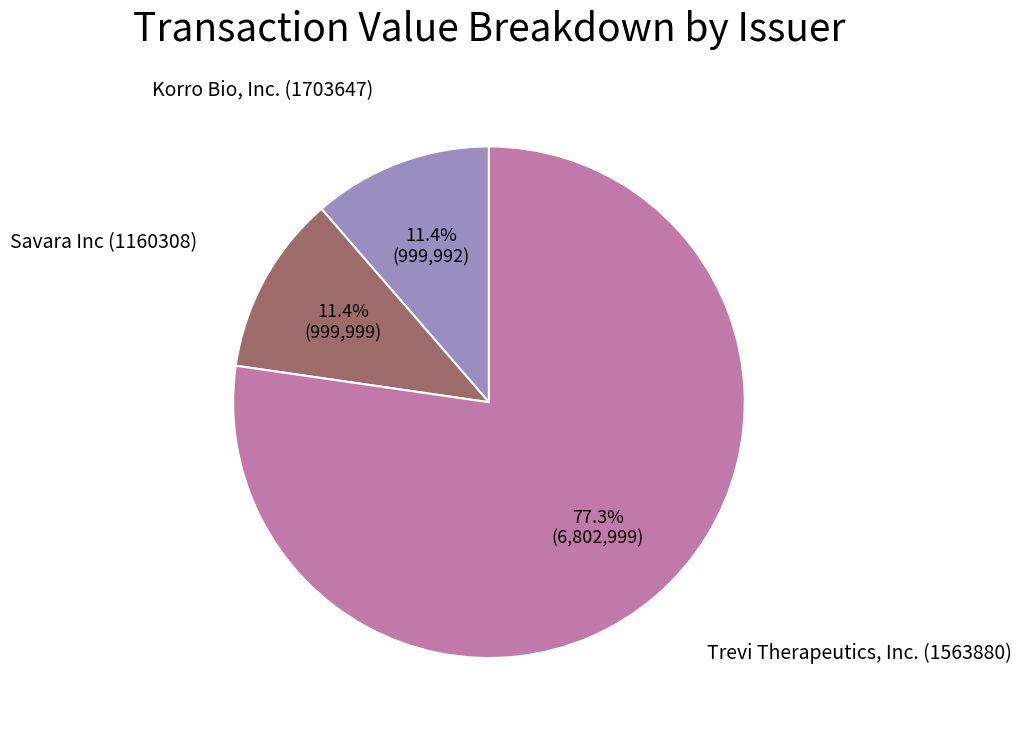

Is there any slice that represents more than half of the pie?

Yes